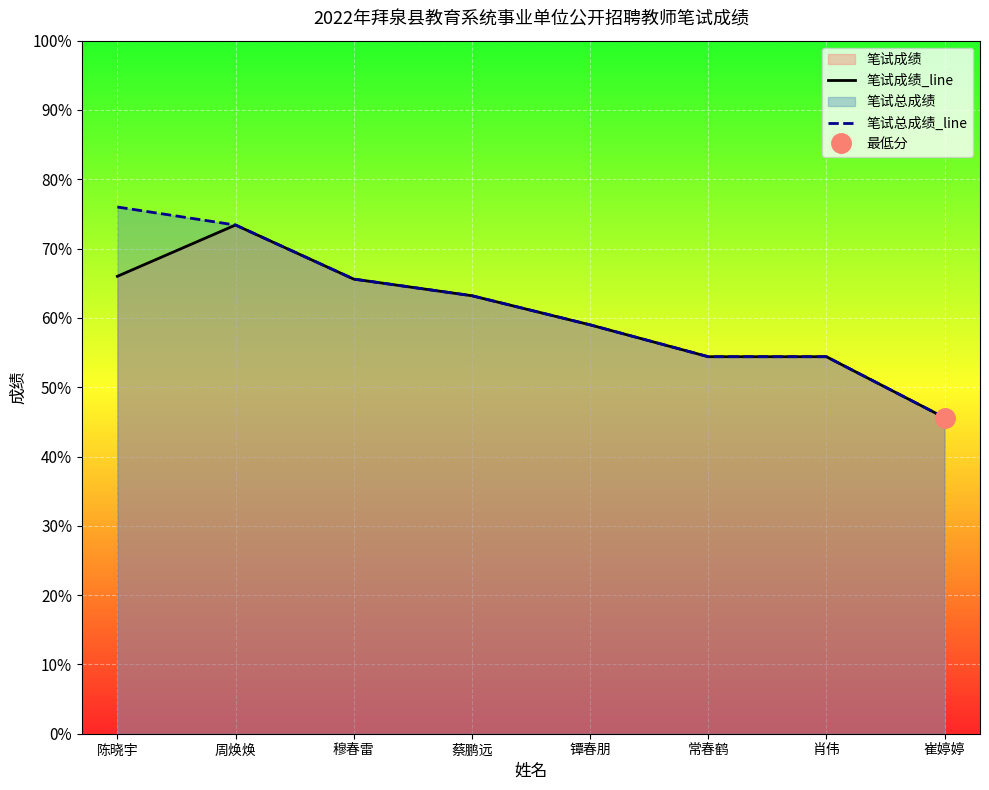

At which label does 笔试总成绩_line reach its minimum?

崔婷婷